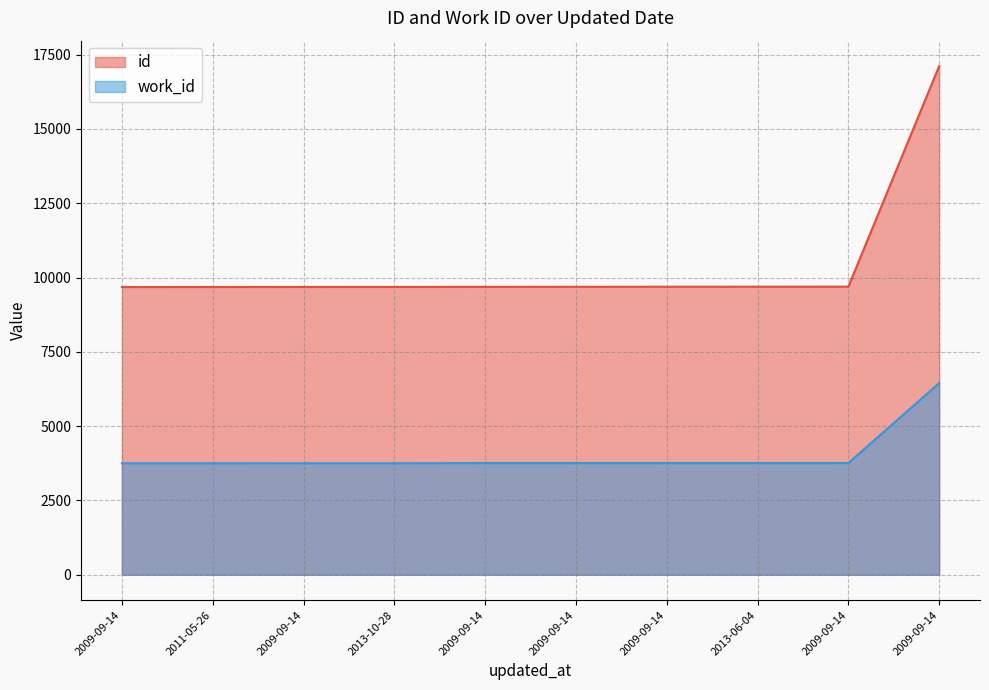

List the series in order of their peak value, highest first.

id, work_id